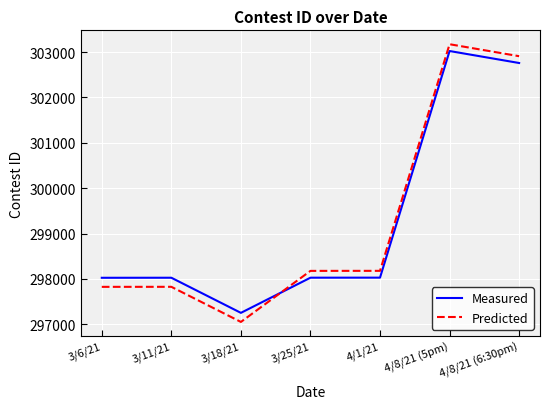

What is the difference between the highest and lowest values at 3/6/21?

200